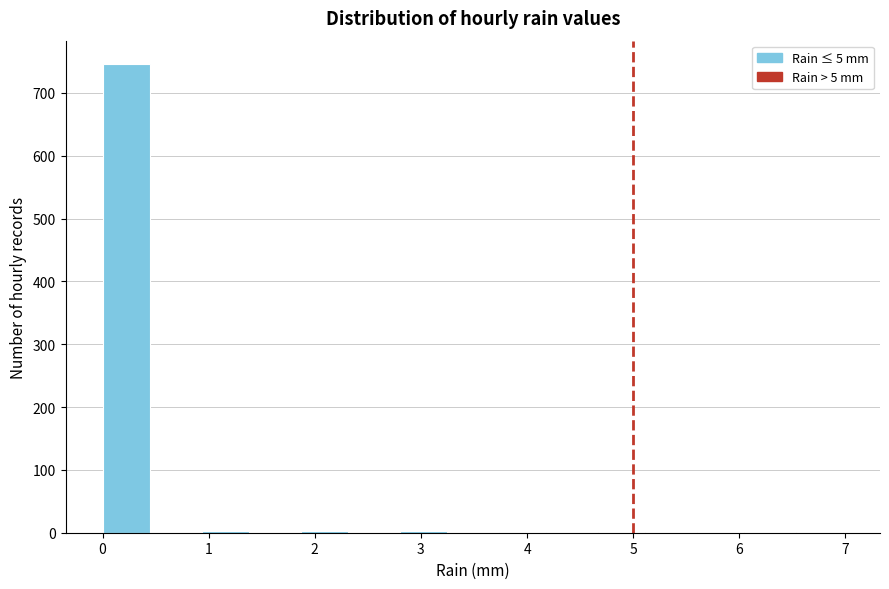

Reading left to right, list every bar in this chart as the range it spans on the x-axis followed by its height. Neither the bar edges nor the heights are printed on the chart, so give them approximately, as read against the axes.

0.0 to 0.5: 750
0.5 to 0.9: 0
0.9 to 1.4: under 10
1.4 to 1.9: 0
1.9 to 2.3: under 10
2.3 to 2.8: 0
2.8 to 3.3: under 10
3.3 to 3.7: 0
3.7 to 4.2: under 10
4.2 to 4.7: 0
4.7 to 5.1: under 10
5.1 to 5.6: 0
5.6 to 6.1: under 10
6.1 to 6.5: 0
6.5 to 7.0: under 10